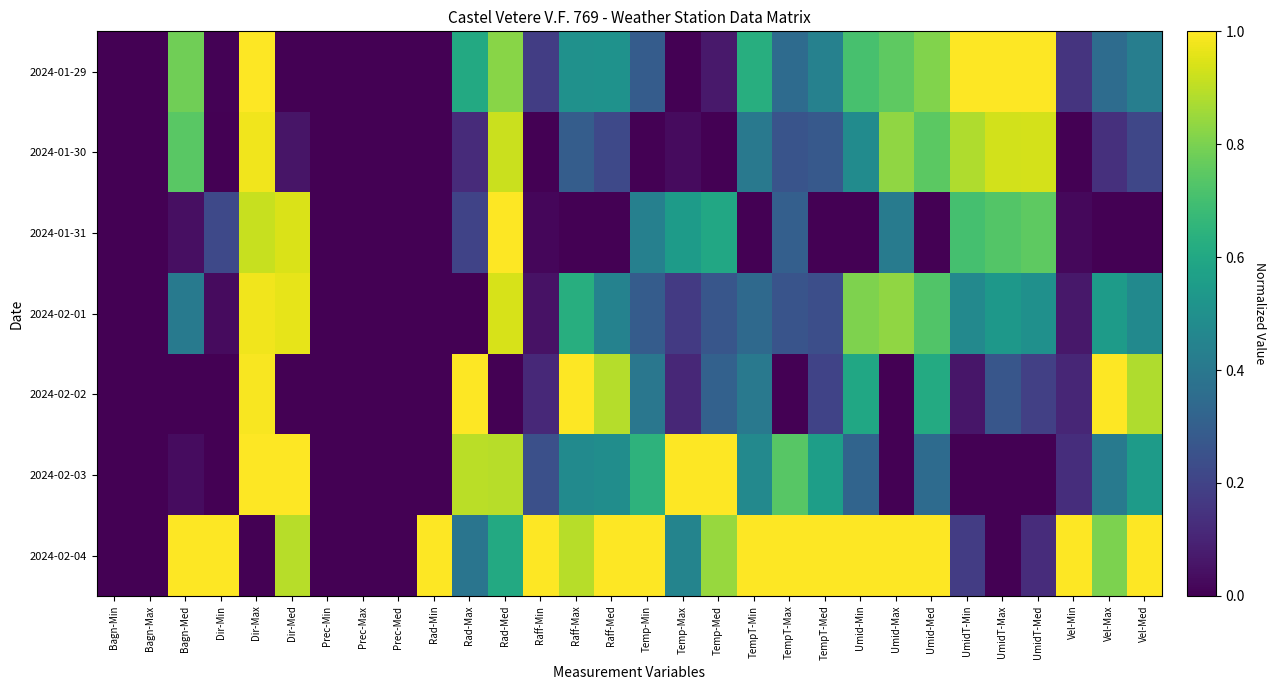

Rank the series at Rad-Min from lowest to highest value.

2024-01-29, 2024-01-30, 2024-01-31, 2024-02-01, 2024-02-02, 2024-02-03, 2024-02-04